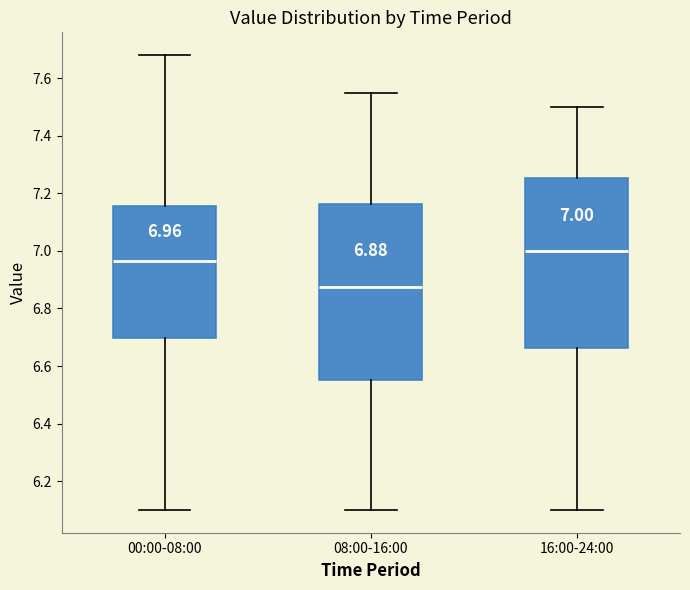

Which box has the highest median line?

16:00-24:00